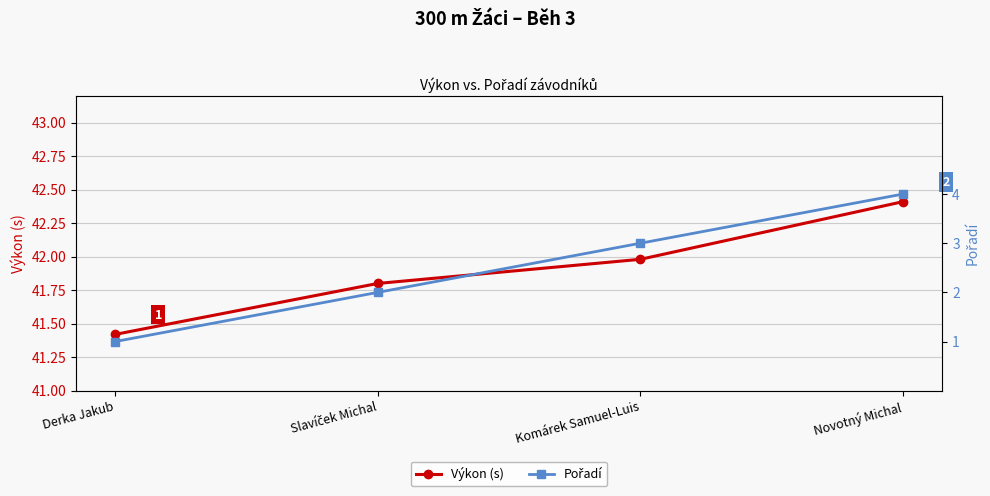

Reading right to left, transcribe all the data shown in this chart.

Výkon (s): 42.4	42.0	41.8	41.4
Pořadí: 4.0	3.0	2.0	1.0